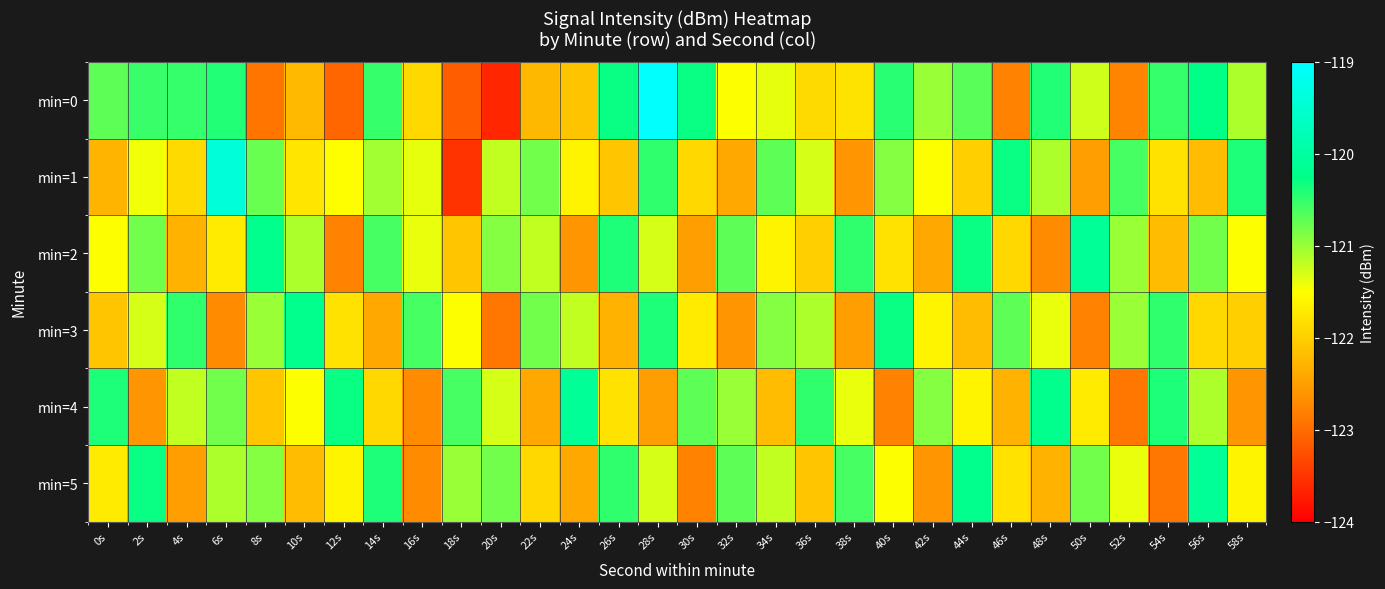

Reading left to right, transcribe all the data shown in this chart.

min=0: 0s=-120.7	2s=-120.5	4s=-120.5	6s=-120.4	8s=-122.9	10s=-122.2	12s=-123.0	14s=-120.5	16s=-121.9	18s=-123.1	20s=-123.6	22s=-122.2	24s=-122.1	26s=-120.3	28s=-119.0	30s=-120.3	32s=-121.5	34s=-121.4	36s=-121.9	38s=-121.8	40s=-120.4	42s=-121.0	44s=-120.7	46s=-122.8	48s=-120.4	50s=-121.3	52s=-122.8	54s=-120.5	56s=-120.3	58s=-121.1
min=1: 0s=-122.3	2s=-121.4	4s=-121.9	6s=-119.4	8s=-120.8	10s=-121.8	12s=-121.5	14s=-121.0	16s=-121.4	18s=-123.5	20s=-121.2	22s=-120.8	24s=-121.6	26s=-122.1	28s=-120.5	30s=-121.9	32s=-122.4	34s=-120.7	36s=-121.3	38s=-122.6	40s=-120.9	42s=-121.5	44s=-122.0	46s=-120.3	48s=-121.1	50s=-122.5	52s=-120.6	54s=-121.8	56s=-122.2	58s=-120.4
min=2: 0s=-121.5	2s=-120.8	4s=-122.3	6s=-121.7	8s=-120.2	10s=-121.1	12s=-122.8	14s=-120.6	16s=-121.4	18s=-122.1	20s=-120.9	22s=-121.2	24s=-122.6	26s=-120.4	28s=-121.3	30s=-122.5	32s=-120.7	34s=-121.6	36s=-122.0	38s=-120.5	40s=-121.8	42s=-122.4	44s=-120.3	46s=-121.9	48s=-122.7	50s=-120.1	52s=-121.0	54s=-122.2	56s=-120.8	58s=-121.5
min=3: 0s=-122.1	2s=-121.3	4s=-120.5	6s=-122.7	8s=-121.0	10s=-120.2	12s=-121.8	14s=-122.4	16s=-120.6	18s=-121.5	20s=-122.9	22s=-120.8	24s=-121.2	26s=-122.3	28s=-120.4	30s=-121.7	32s=-122.6	34s=-120.9	36s=-121.1	38s=-122.5	40s=-120.3	42s=-121.6	44s=-122.2	46s=-120.7	48s=-121.4	50s=-122.8	52s=-121.0	54s=-120.5	56s=-121.9	58s=-122.0
min=4: 0s=-120.4	2s=-122.6	4s=-121.2	6s=-120.8	8s=-122.1	10s=-121.5	12s=-120.3	14s=-121.9	16s=-122.7	18s=-120.6	20s=-121.3	22s=-122.4	24s=-120.1	26s=-121.8	28s=-122.5	30s=-120.7	32s=-121.0	34s=-122.2	36s=-120.5	38s=-121.4	40s=-122.8	42s=-120.9	44s=-121.6	46s=-122.3	48s=-120.2	50s=-121.7	52s=-122.9	54s=-120.4	56s=-121.1	58s=-122.6
min=5: 0s=-121.7	2s=-120.3	4s=-122.5	6s=-121.1	8s=-120.9	10s=-122.2	12s=-121.6	14s=-120.4	16s=-122.7	18s=-121.0	20s=-120.8	22s=-121.9	24s=-122.4	26s=-120.5	28s=-121.3	30s=-122.8	32s=-120.7	34s=-121.2	36s=-122.1	38s=-120.6	40s=-121.5	42s=-122.6	44s=-120.2	46s=-121.8	48s=-122.3	50s=-120.8	52s=-121.4	54s=-122.9	56s=-120.1	58s=-121.6